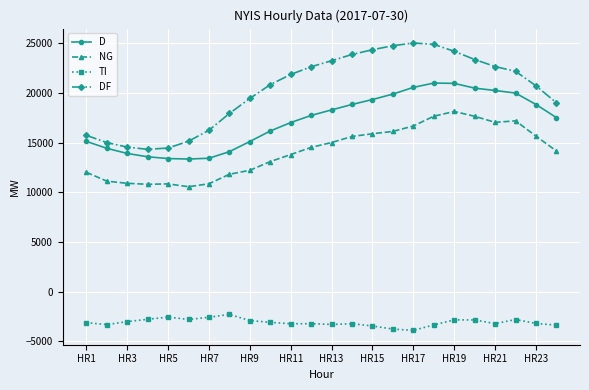

True or false: DF and NG intersect in this chart.

False